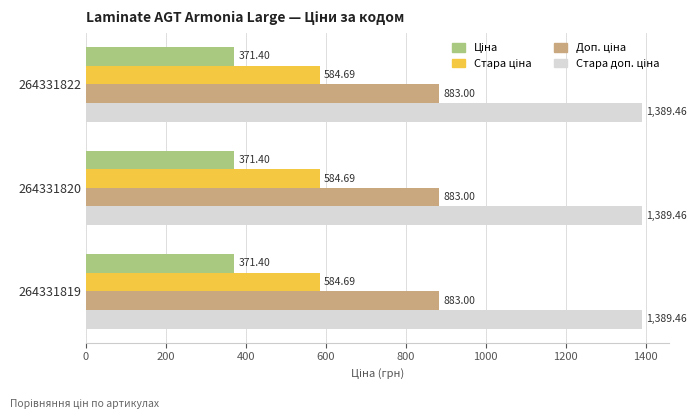

What is the total value across all series at 264331822?

3228.6